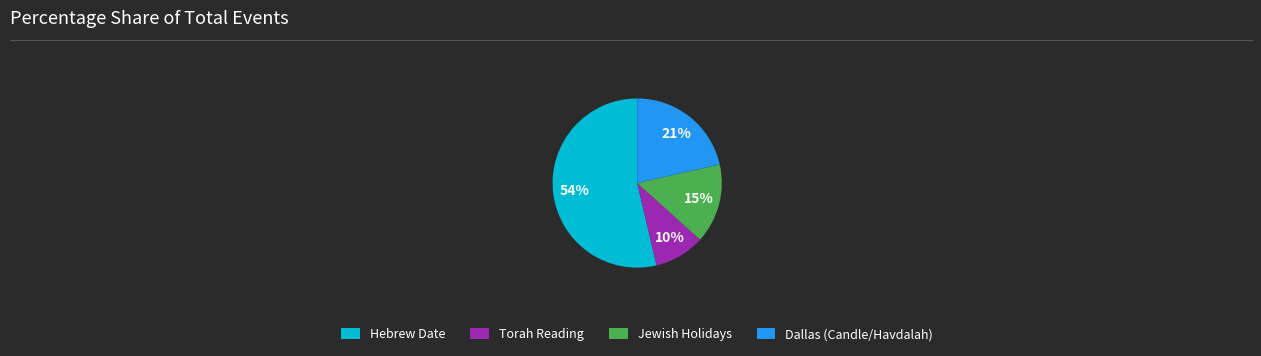

Rank the categories by value from highest to lowest.

Hebrew Date, Dallas (Candle/Havdalah), Jewish Holidays, Torah Reading